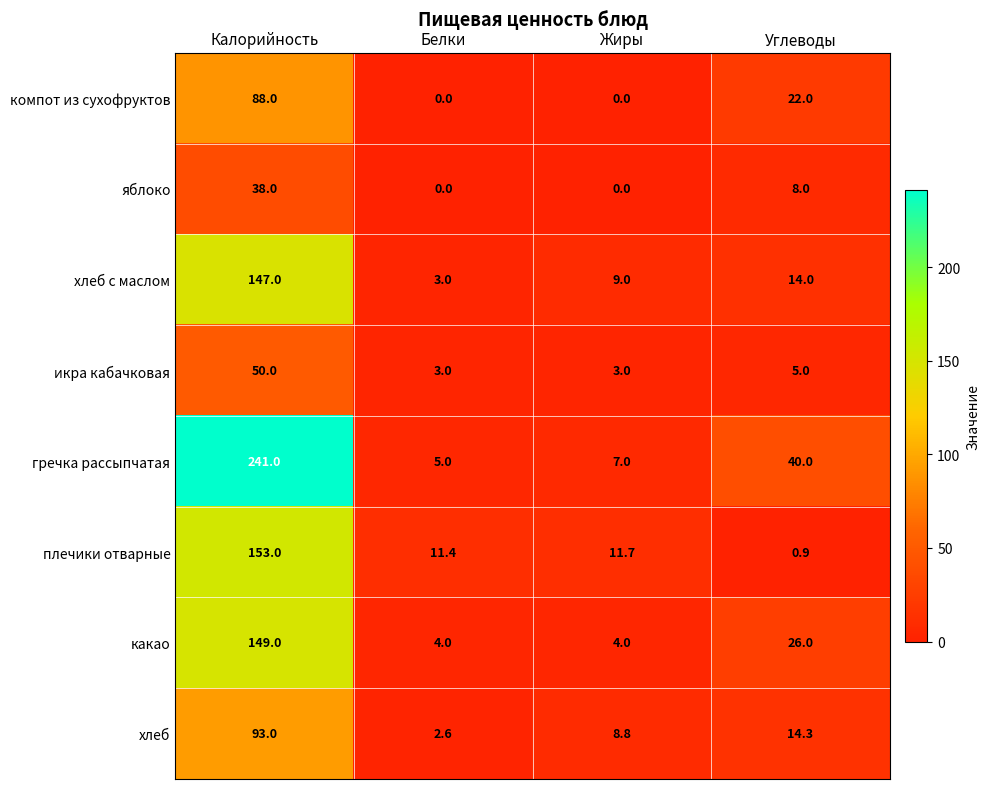

Rank the series by their maximum value, from highest to lowest.

гречка рассыпчатая, плечики отварные, какао, хлеб с маслом, хлеб, компот из сухофруктов, икра кабачковая, яблоко